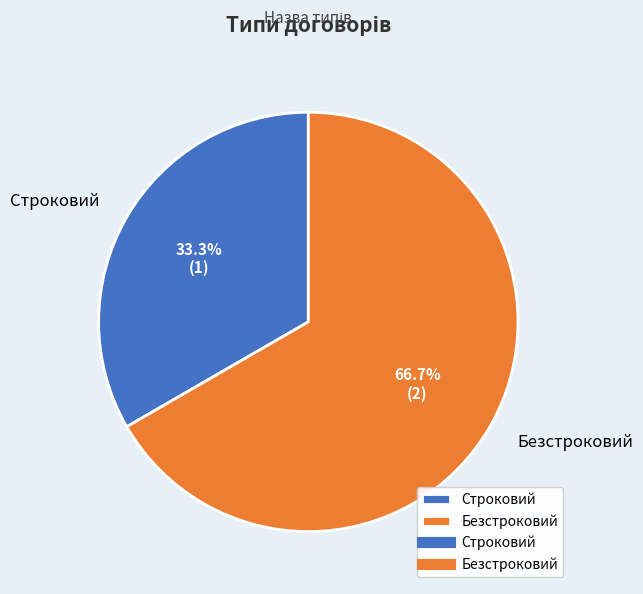

What is the smallest slice in the pie chart?

Строковий